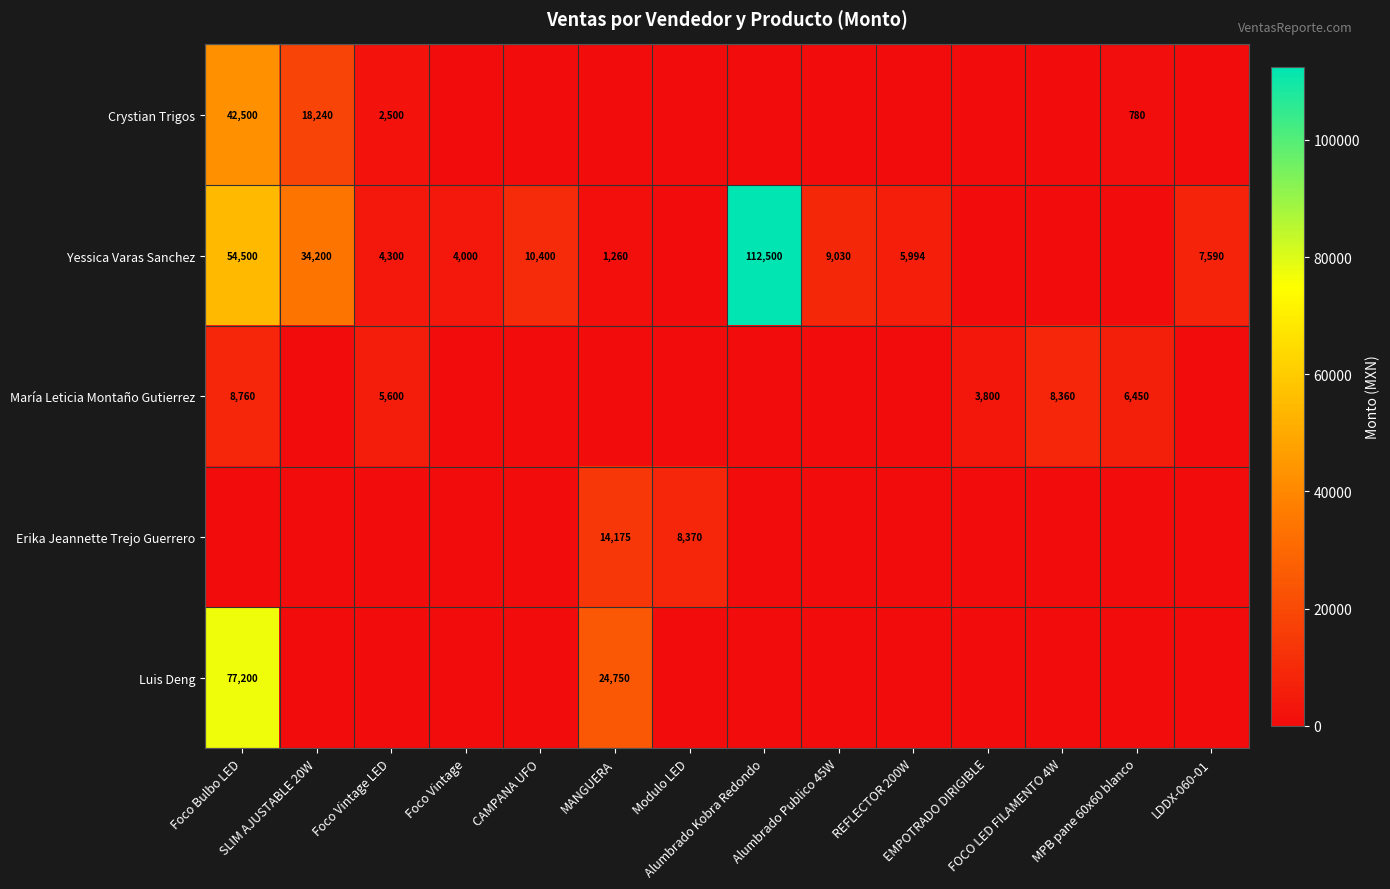

Is it true that Yessica Varas Sanchez equals 15378 at Alumbrado Publico 45W?

False